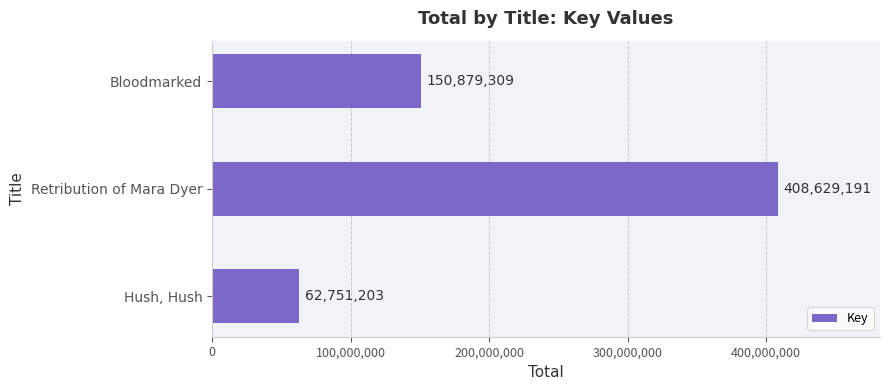

At which category does the chart reach its minimum across all series?

Hush, Hush